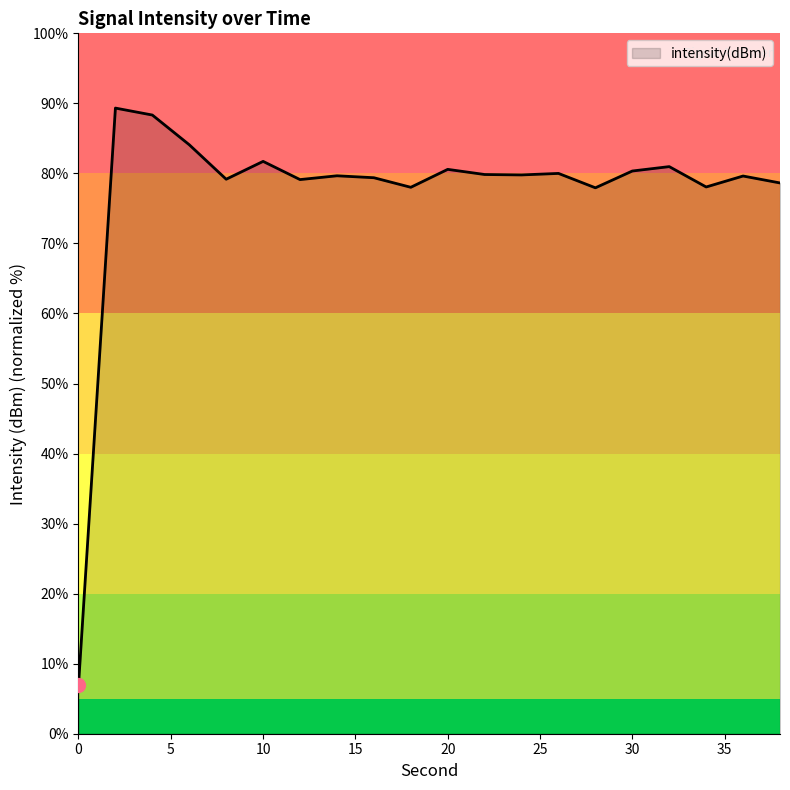

What is the minimum value shown in the chart?

6.9